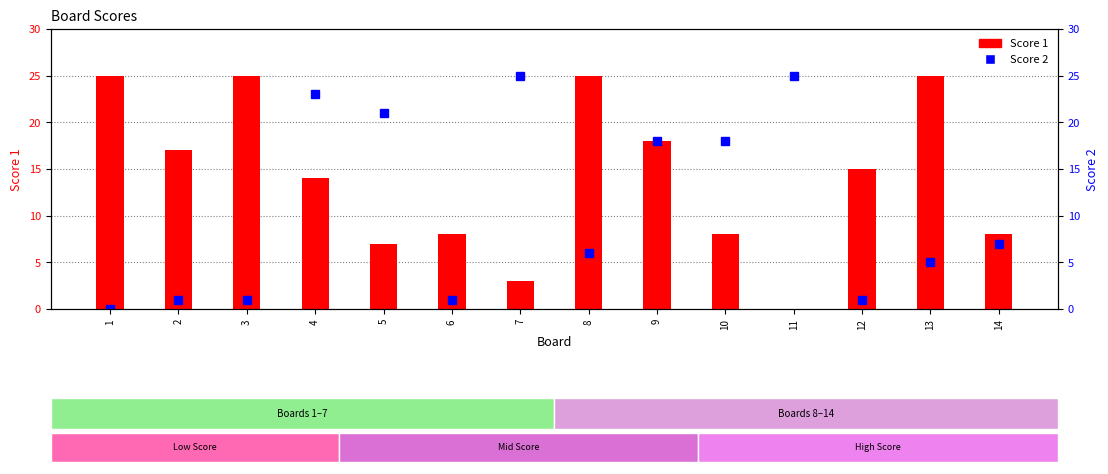

Which category has the lowest value across all series?

11